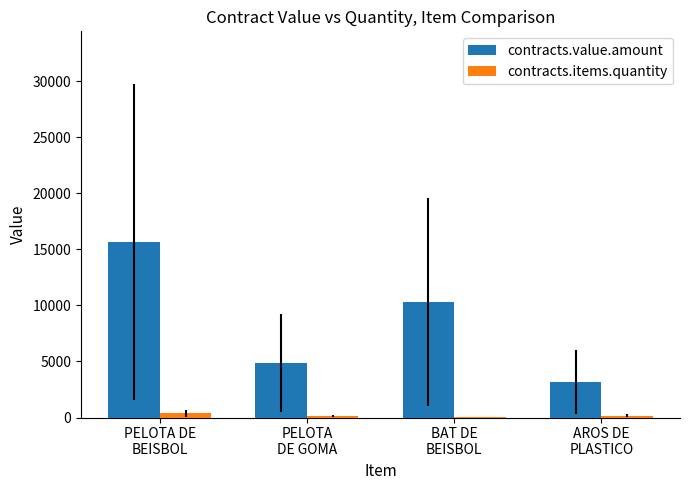

How many values in the contracts.value.amount series exceed 10300?

2